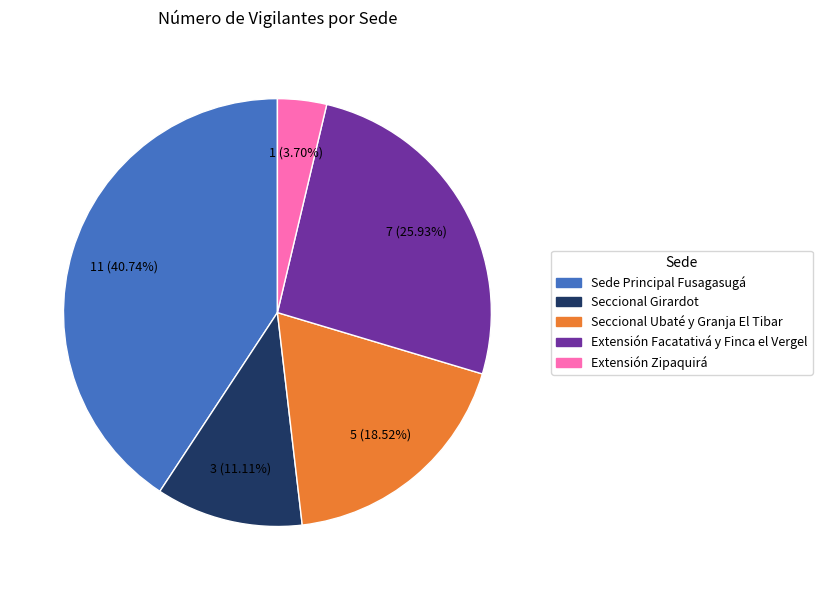

To the nearest percent, what portion does Extensión Facatativá y Finca el Vergel represent?

26%